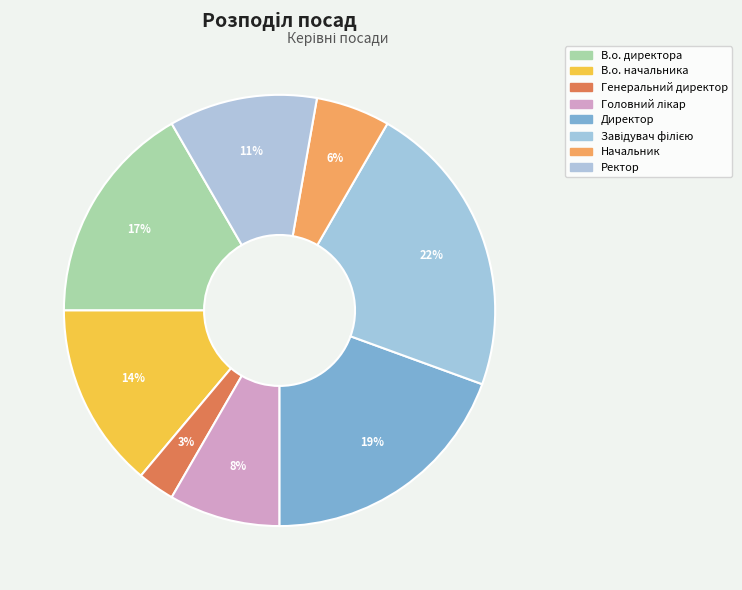

Does any single category account for the majority?

No